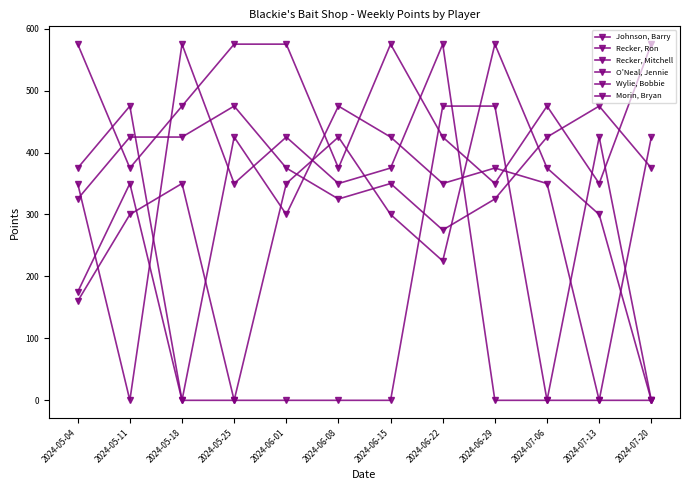

Reading left to right, extract all data points from this chart.

Johnson, Barry: 2024-05-04=575	2024-05-11=375	2024-05-18=475	2024-05-25=575	2024-06-01=575	2024-06-08=375	2024-06-15=575	2024-06-22=425	2024-06-29=350	2024-07-06=475	2024-07-13=350	2024-07-20=575
Recker, Ron: 2024-05-04=325	2024-05-11=425	2024-05-18=425	2024-05-25=475	2024-06-01=375	2024-06-08=325	2024-06-15=350	2024-06-22=275	2024-06-29=325	2024-07-06=425	2024-07-13=475	2024-07-20=375
Recker, Mitchell: 2024-05-04=375	2024-05-11=475	2024-05-18=0	2024-05-25=425	2024-06-01=300	2024-06-08=475	2024-06-15=425	2024-06-22=350	2024-06-29=375	2024-07-06=350	2024-07-13=0	2024-07-20=425
O'Neal, Jennie: 2024-05-04=160	2024-05-11=300	2024-05-18=350	2024-05-25=0	2024-06-01=350	2024-06-08=425	2024-06-15=300	2024-06-22=225	2024-06-29=575	2024-07-06=375	2024-07-13=300	2024-07-20=0
Wylie, Bobbie: 2024-05-04=350	2024-05-11=0	2024-05-18=575	2024-05-25=350	2024-06-01=425	2024-06-08=350	2024-06-15=375	2024-06-22=575	2024-06-29=0	2024-07-06=0	2024-07-13=0	2024-07-20=0
Morin, Bryan: 2024-05-04=175	2024-05-11=350	2024-05-18=0	2024-05-25=0	2024-06-01=0	2024-06-08=0	2024-06-15=0	2024-06-22=475	2024-06-29=475	2024-07-06=0	2024-07-13=425	2024-07-20=0